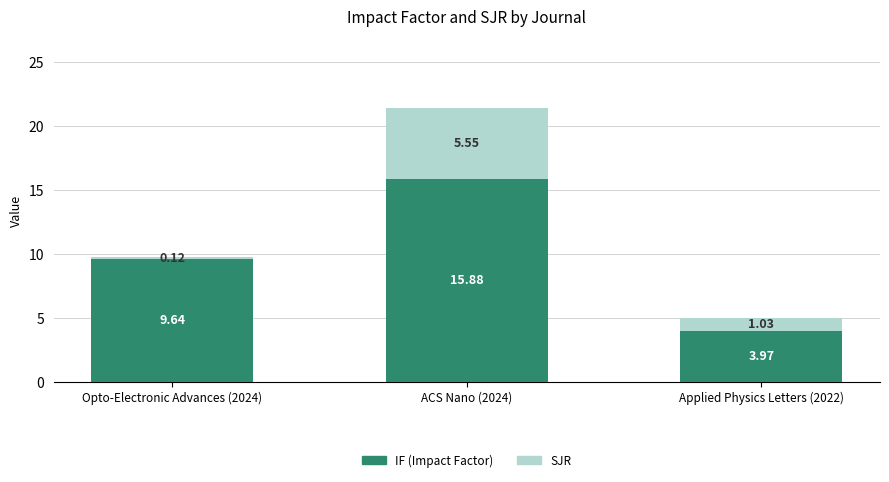

What is the total value across all series at Opto-Electronic Advances (2024)?

9.8